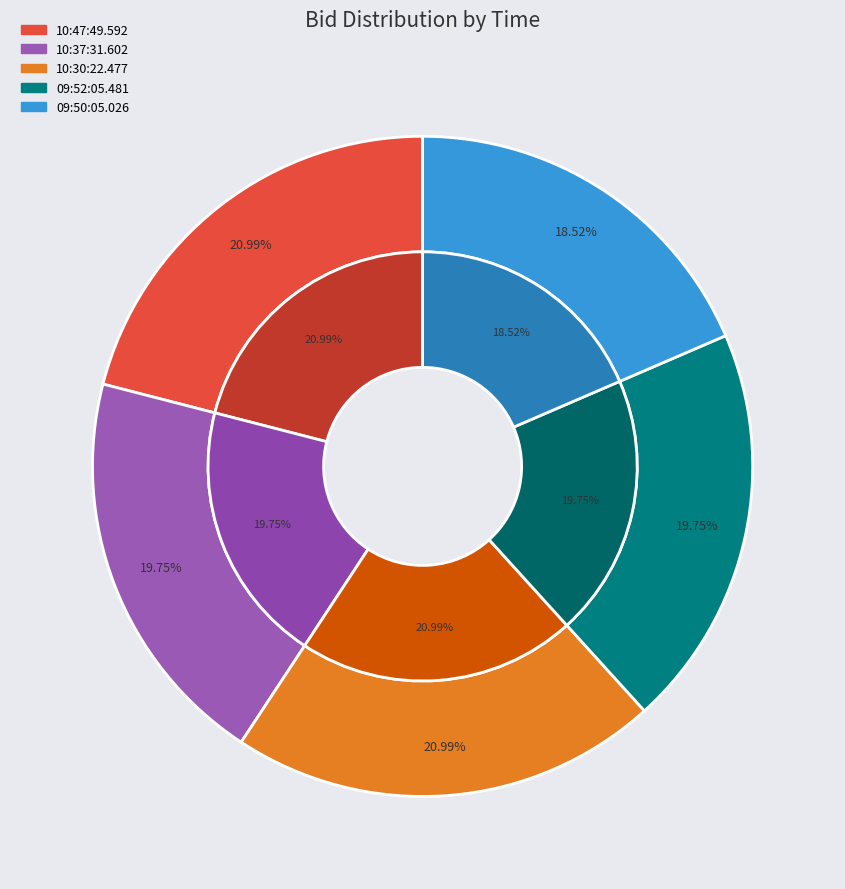

True or false: 10:30:22.477 accounts for 35% of the total.

False